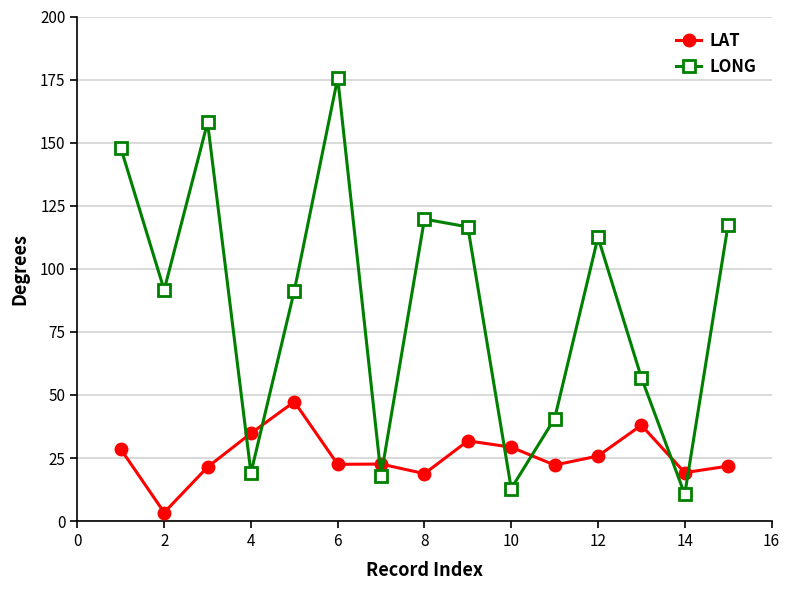

At how many categories does at least one series exceed 94?

7